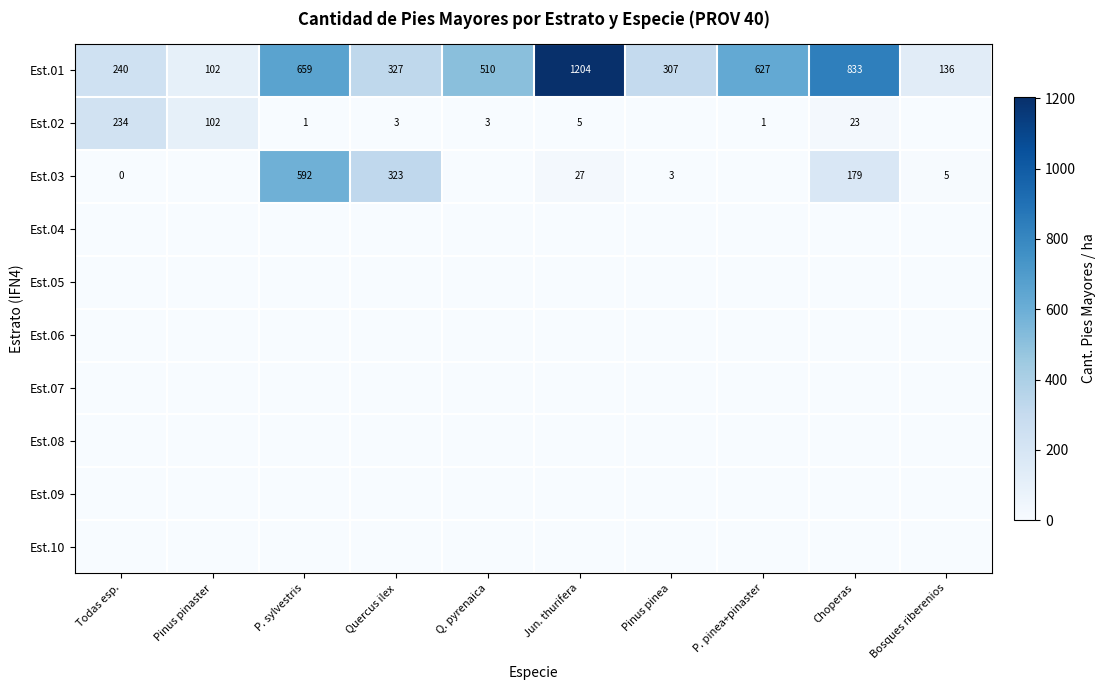

Count the number of data series in this chart.

10